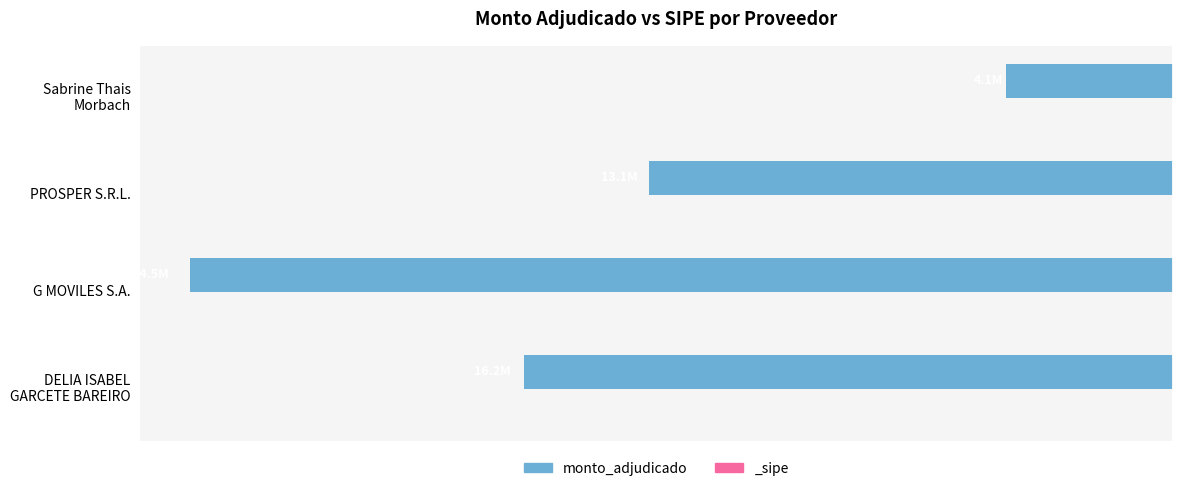

Reading right to left, what are all the values shown in this chart?

-4140000	-13060000	-24498000	-16160000